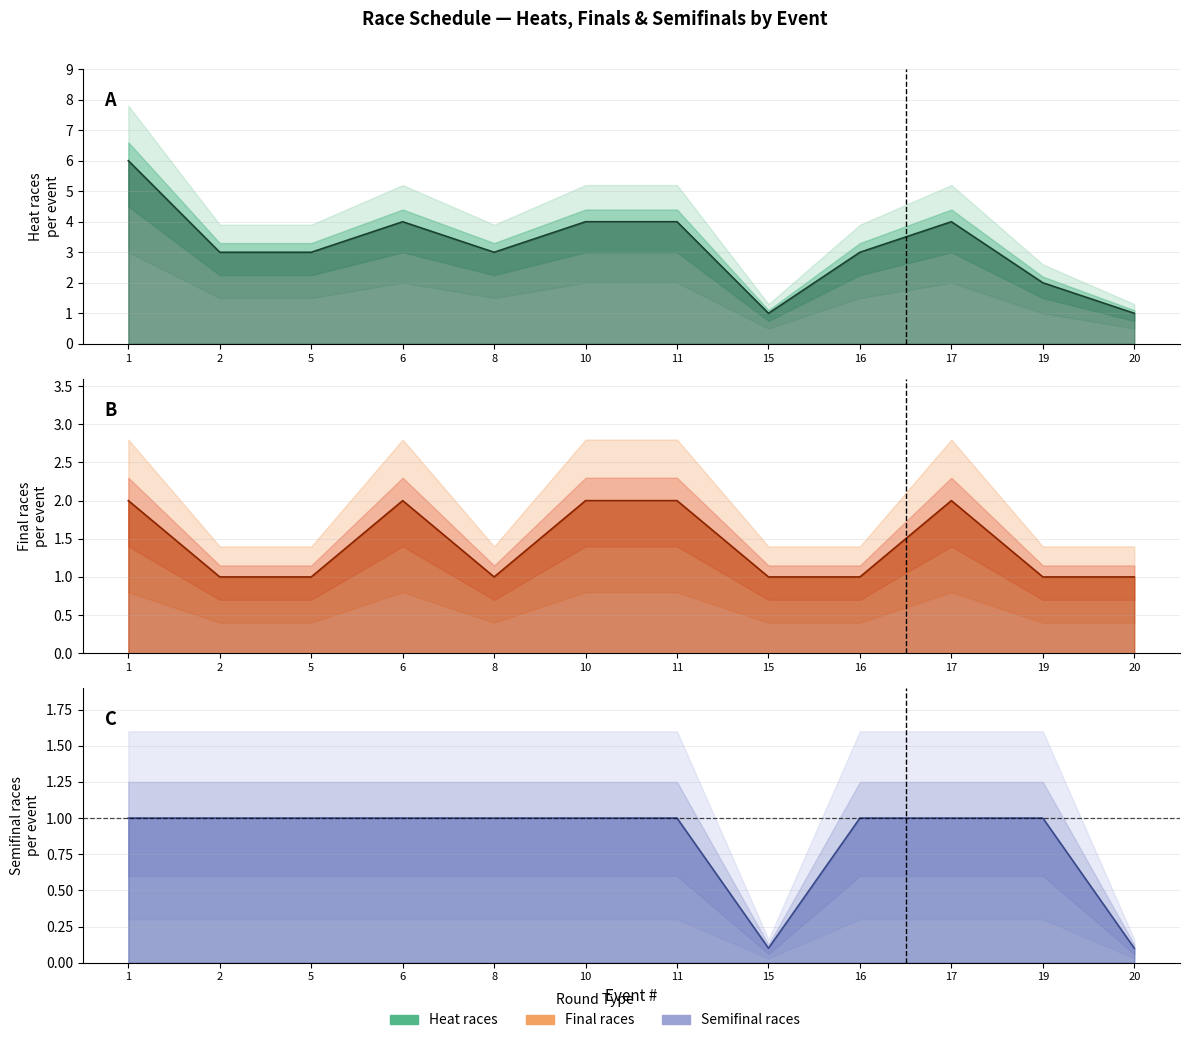

Which has a higher value, 6 or 20?

6